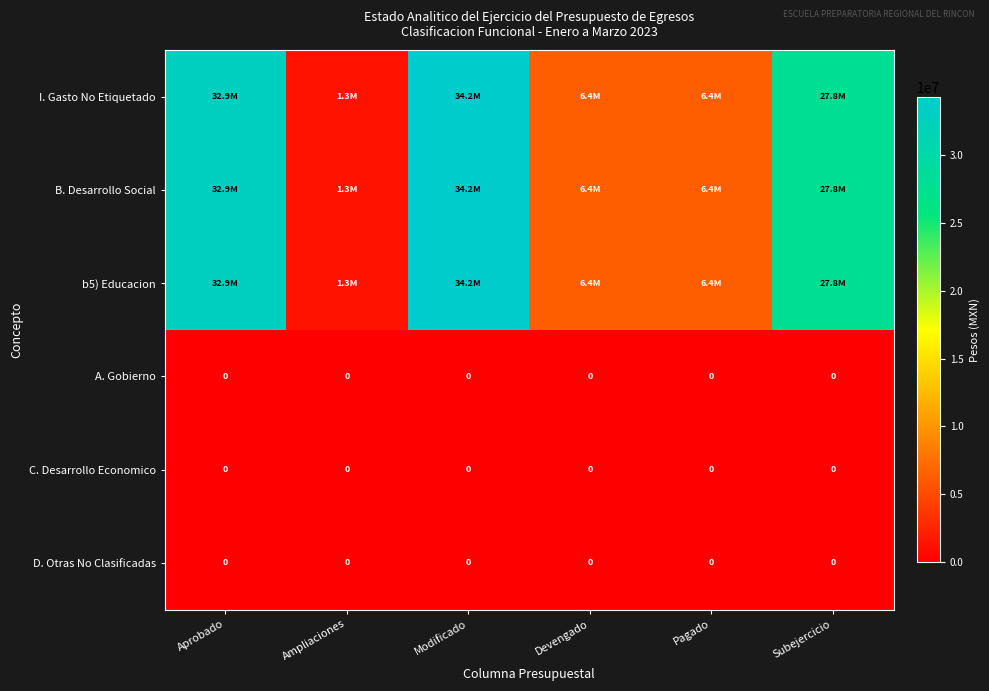

How many distinct data groups are displayed?

6